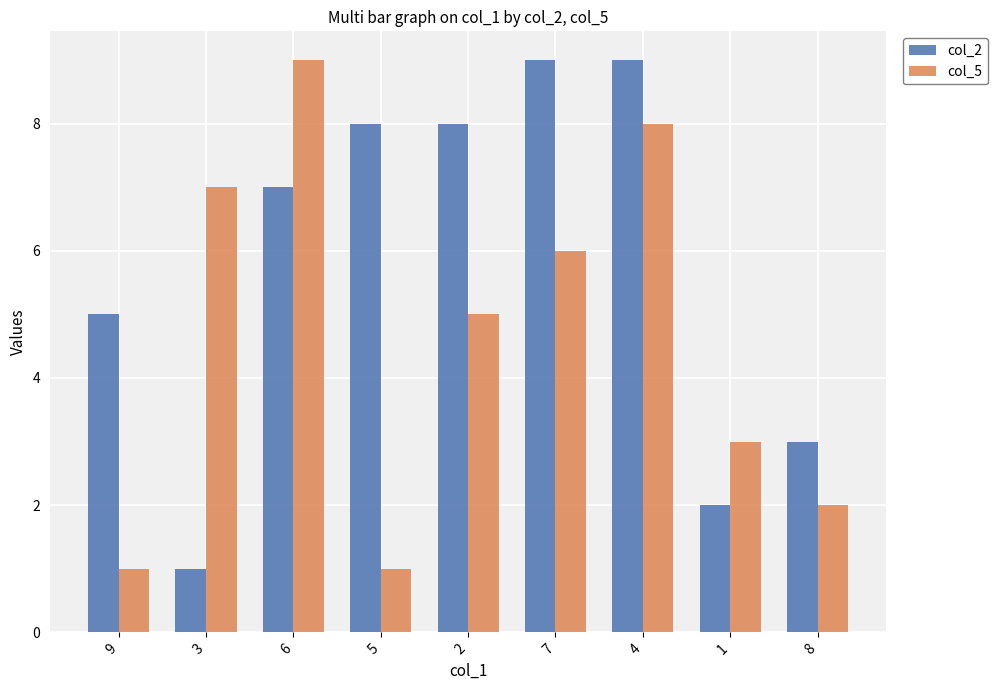

Reading right to left, extract all data points from this chart.

col_2: 8=3	1=2	4=9	7=9	2=8	5=8	6=7	3=1	9=5
col_5: 8=2	1=3	4=8	7=6	2=5	5=1	6=9	3=7	9=1